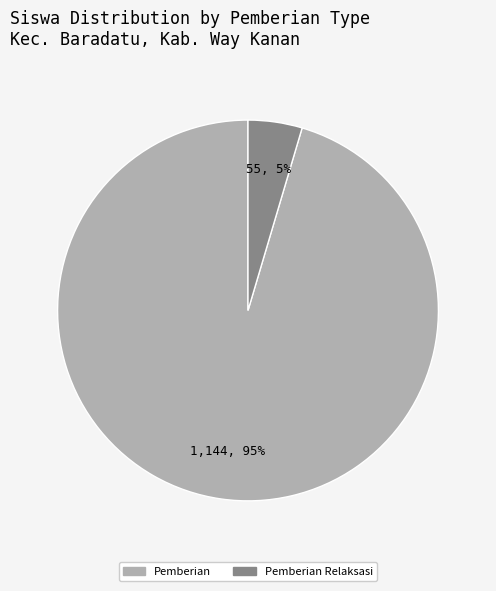

How many segments does this pie chart have?

2